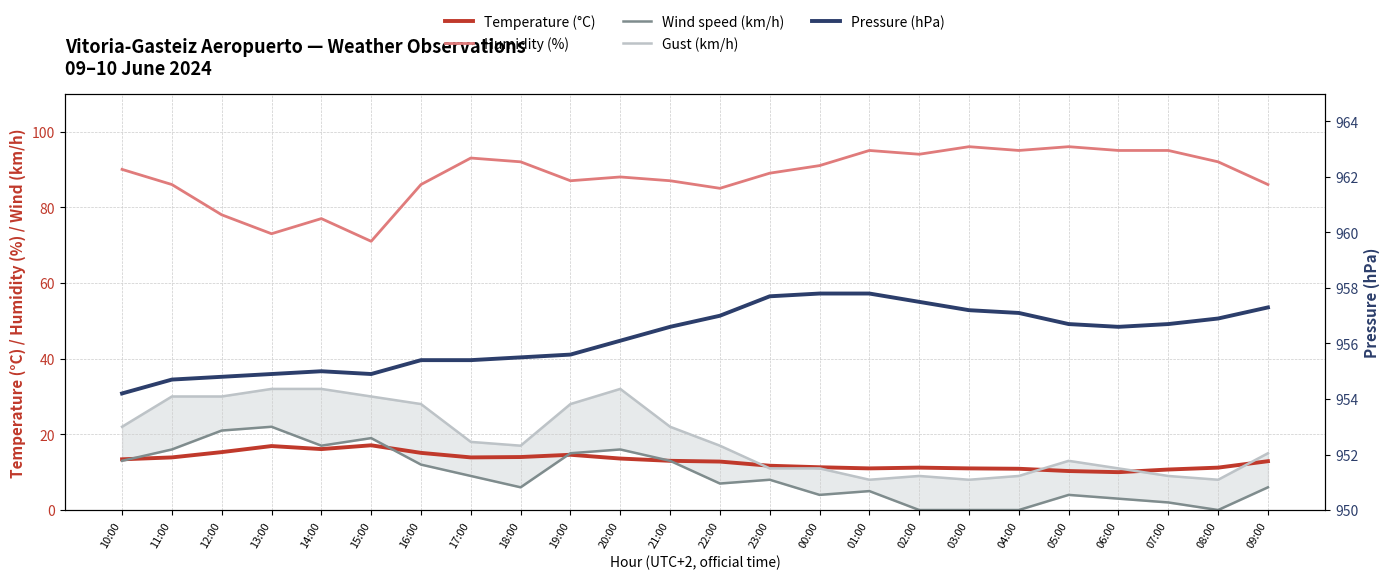

What is the label of the 11th point from the right?

23:00